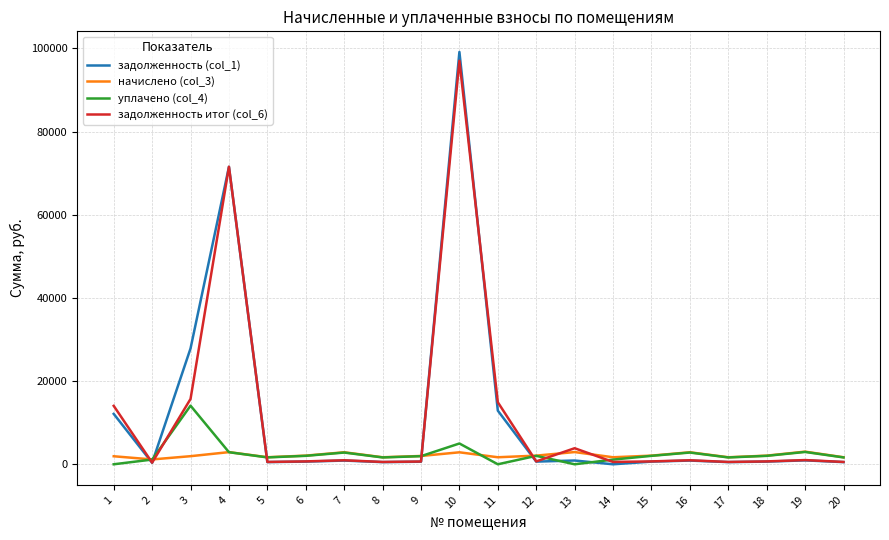

True or false: задолженность итог (col_6) has more than 1 points higher than both neighbors.

True